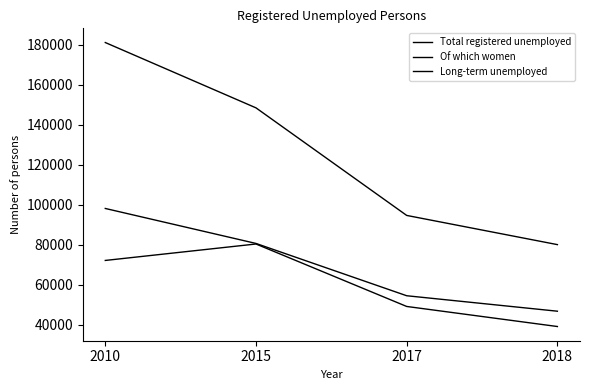

What is the maximum value for Total registered unemployed?

181198